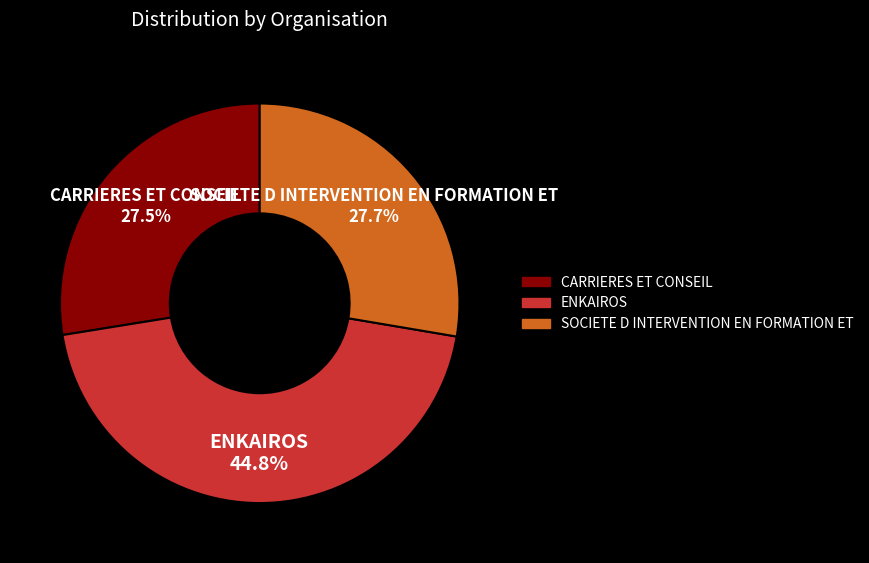

Is the sum of ENKAIROS and SOCIETE D INTERVENTION EN FORMATION ET greater than half?

Yes